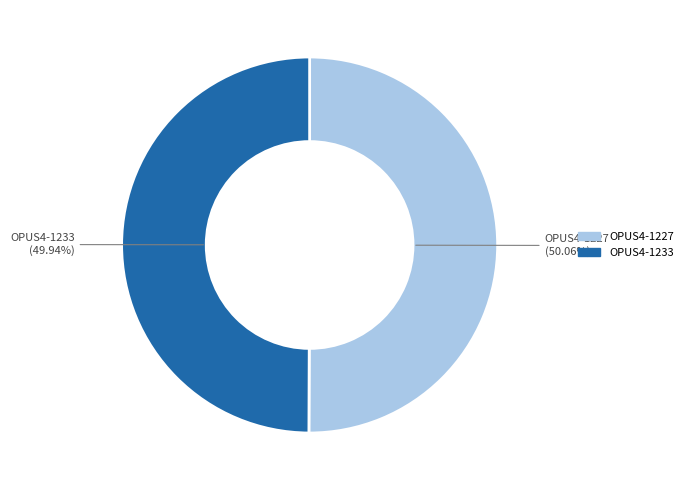

What is the total percentage of OPUS4-1227 and OPUS4-1233?

100.0%